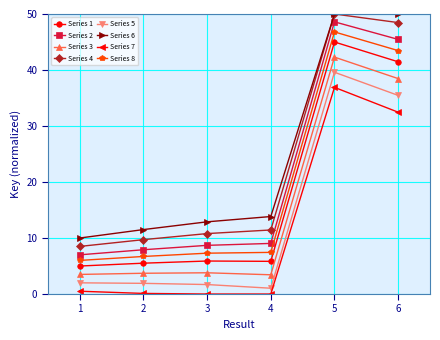

What is the value of the Series 3 point at the 5th from the left?

42.3